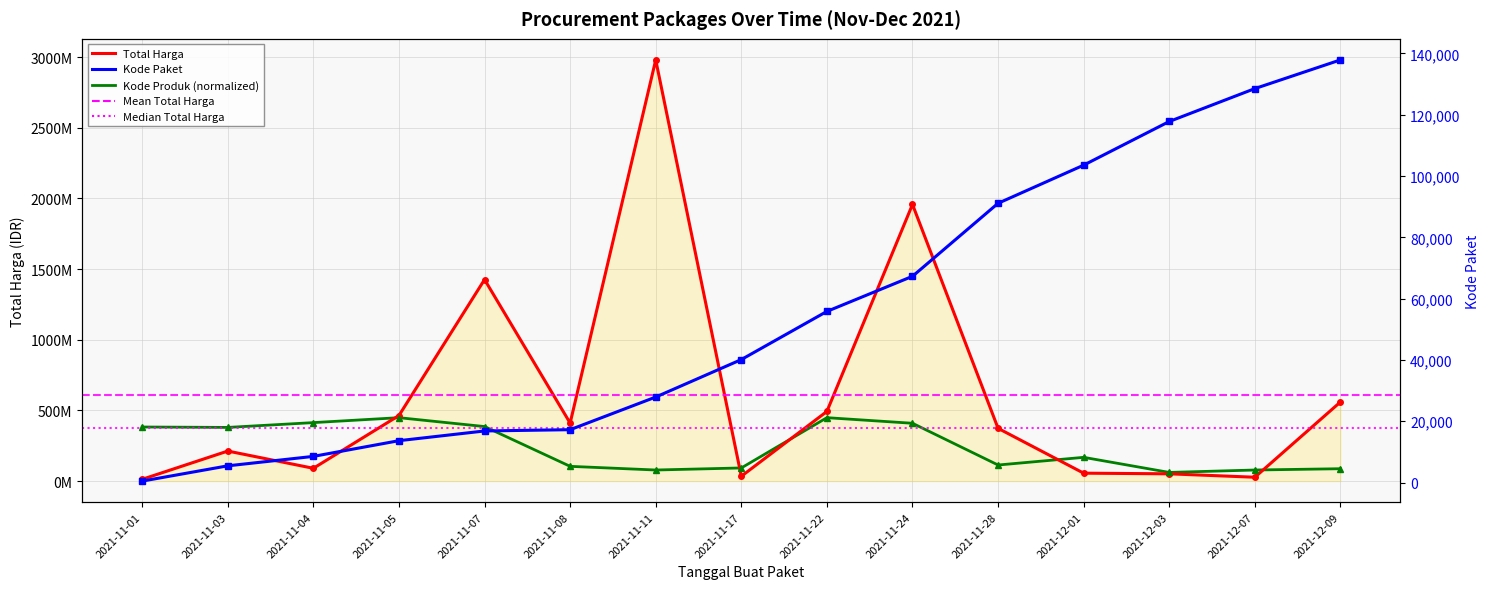

What is the value of the Kode Produk point at the 3rd from the left?

413870000.0